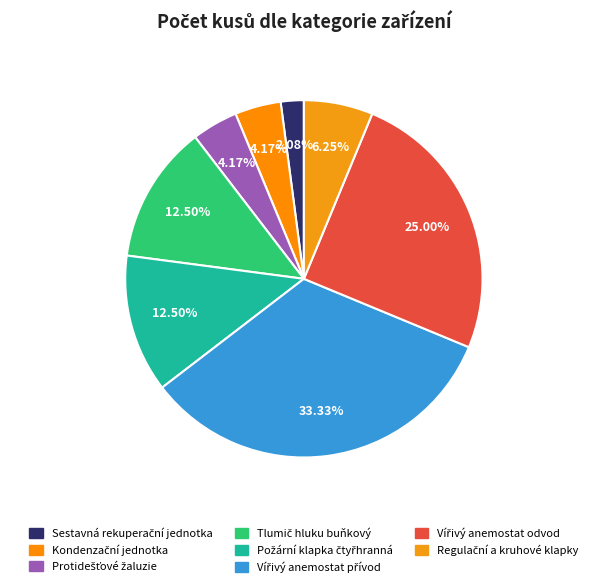

Count the number of slices in the pie.

8